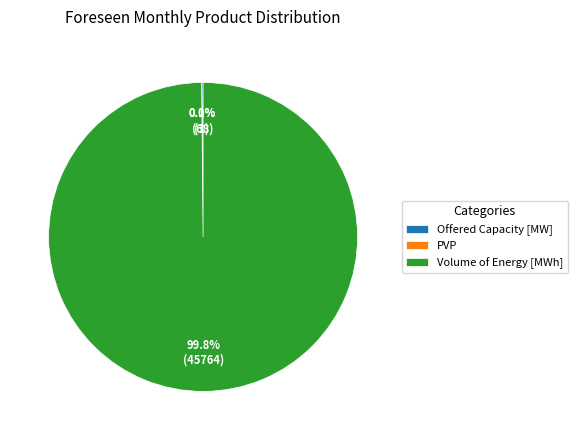

Which category has the biggest portion of the pie?

Volume of Energy [MWh]